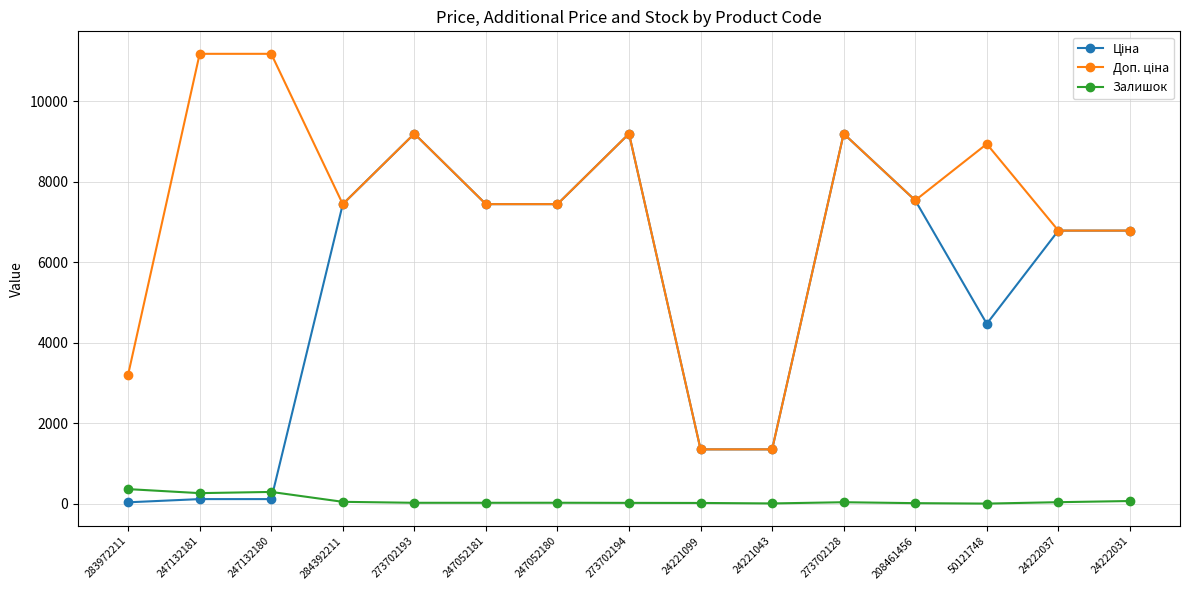

What is the difference between the highest and lowest values at 24221099?

1332.0